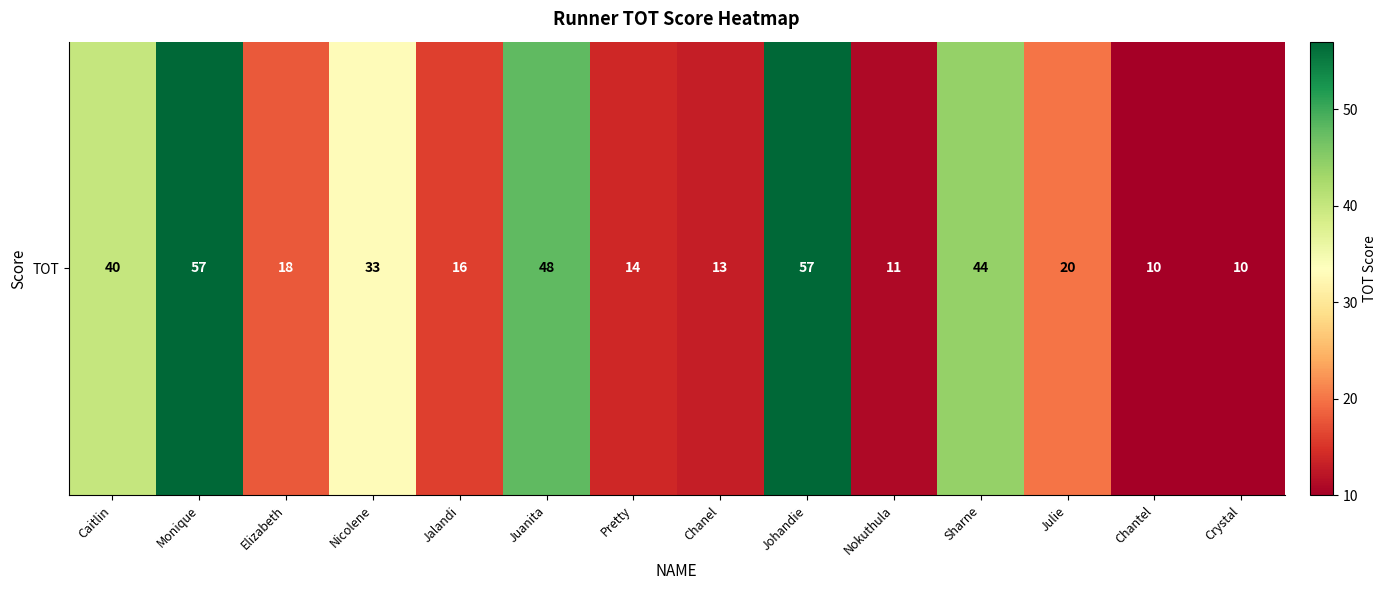

Reading left to right, list all the values displayed in this chart.

40	57	18	33	16	48	14	13	57	11	44	20	10	10